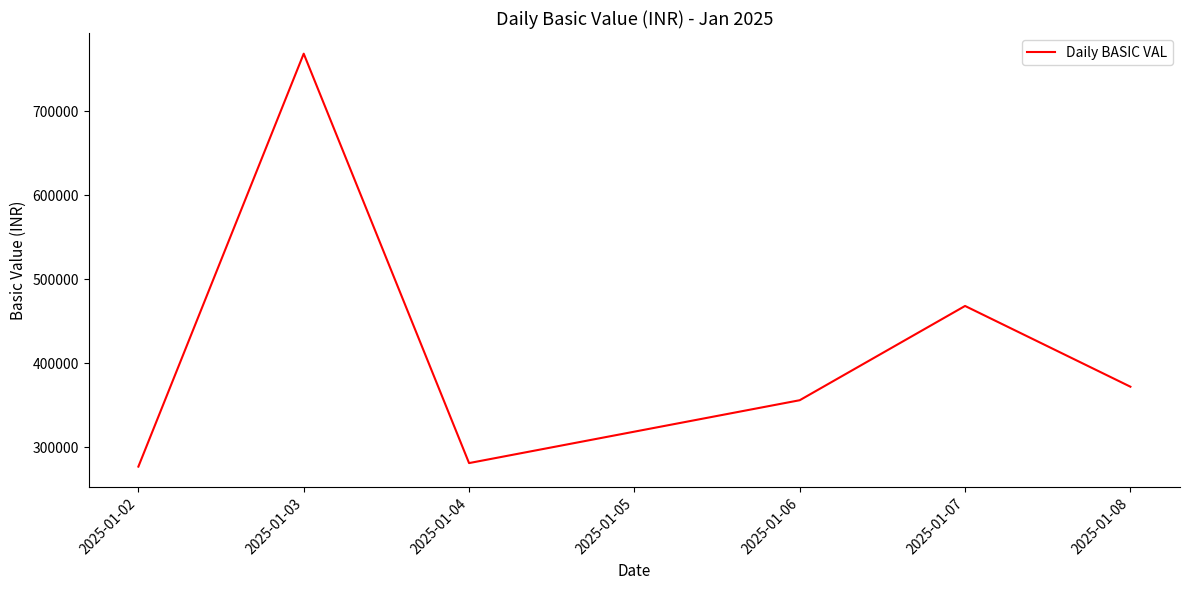

What is the minimum value shown in the chart?

277182.0